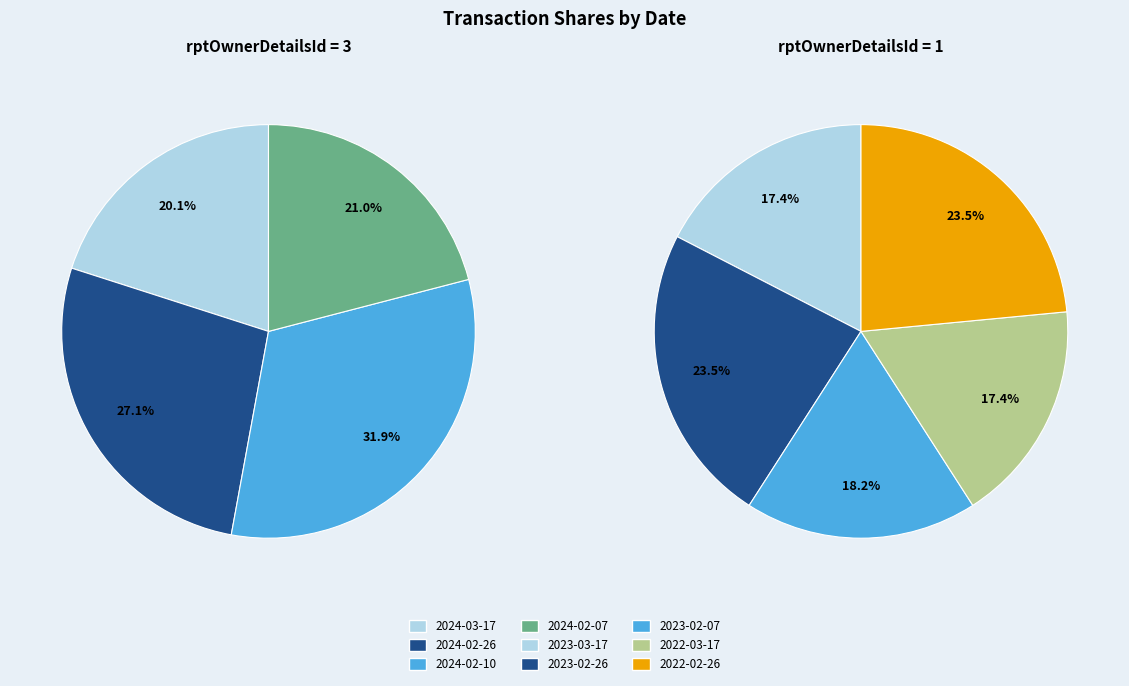

What is the total percentage of rptOwnerDetailsId_1 and rptOwnerDetailsId_3?

100.0%